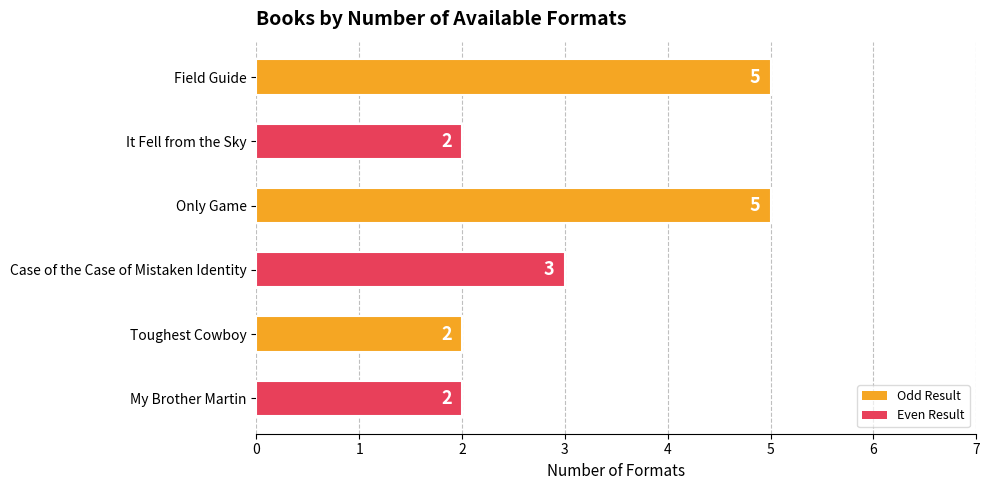

How many values are between 2 and 5?

6